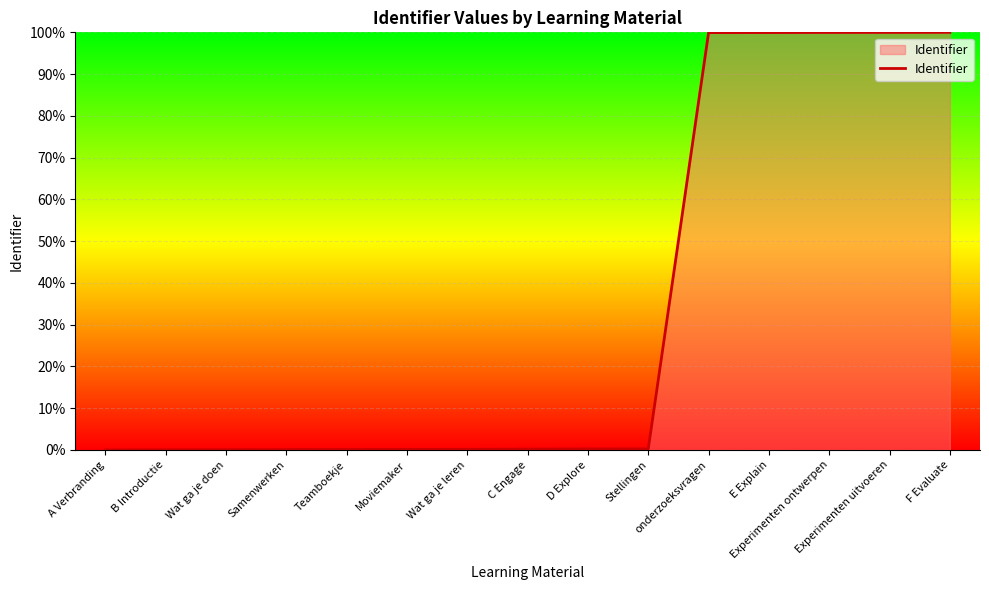

What is the difference between the maximum and minimum values?

100.0